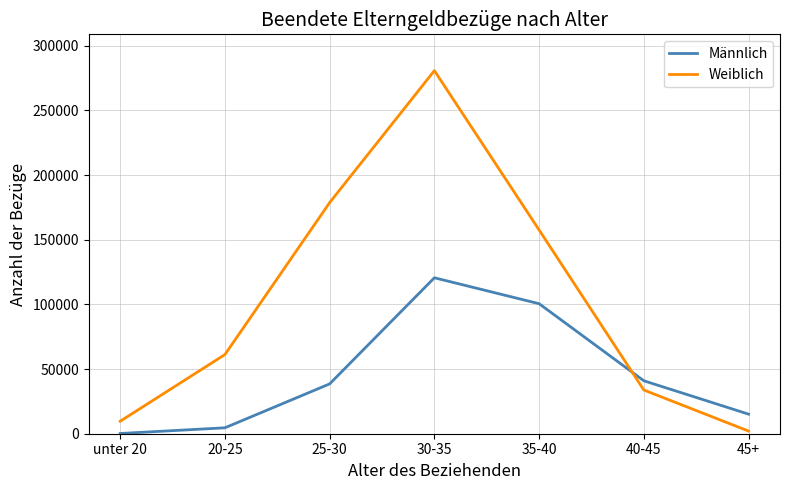

What is the average value of the Weiblich series?

103366